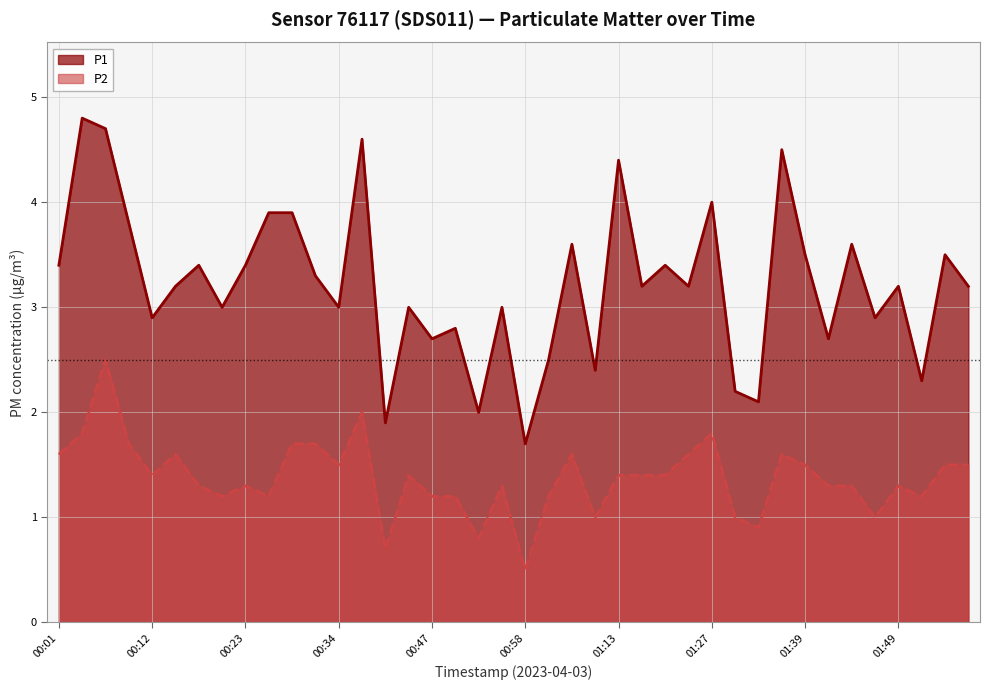

At which category is the sum across all series the highest?

00:06